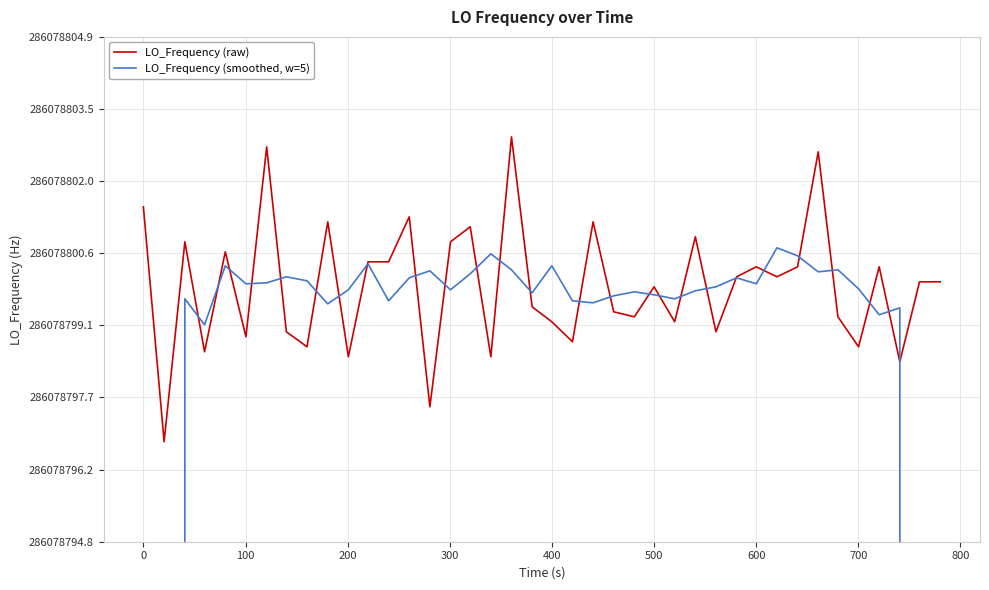

Which series ends up on top after the final intersection of LO_Frequency (raw) and LO_Frequency (smoothed, w=5)?

LO_Frequency (raw)